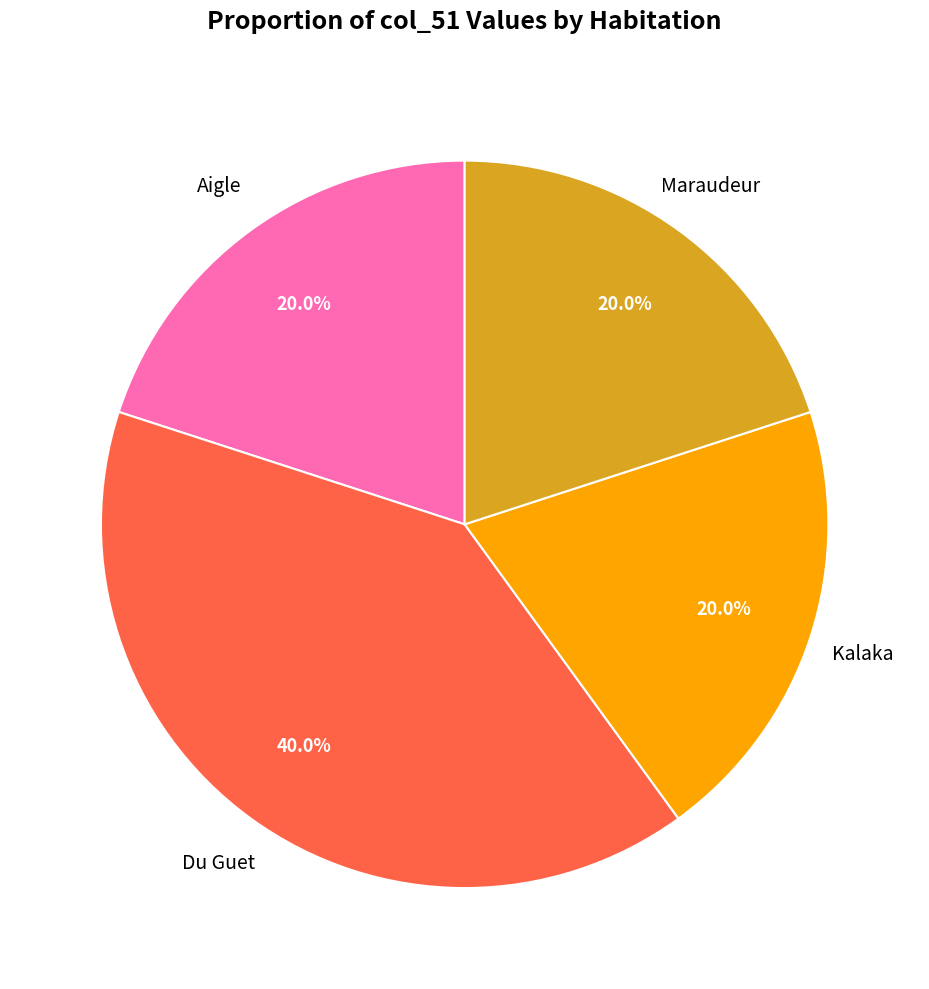

Approximately how many times larger is the value at Du Guet compared to Aigle?

2.0